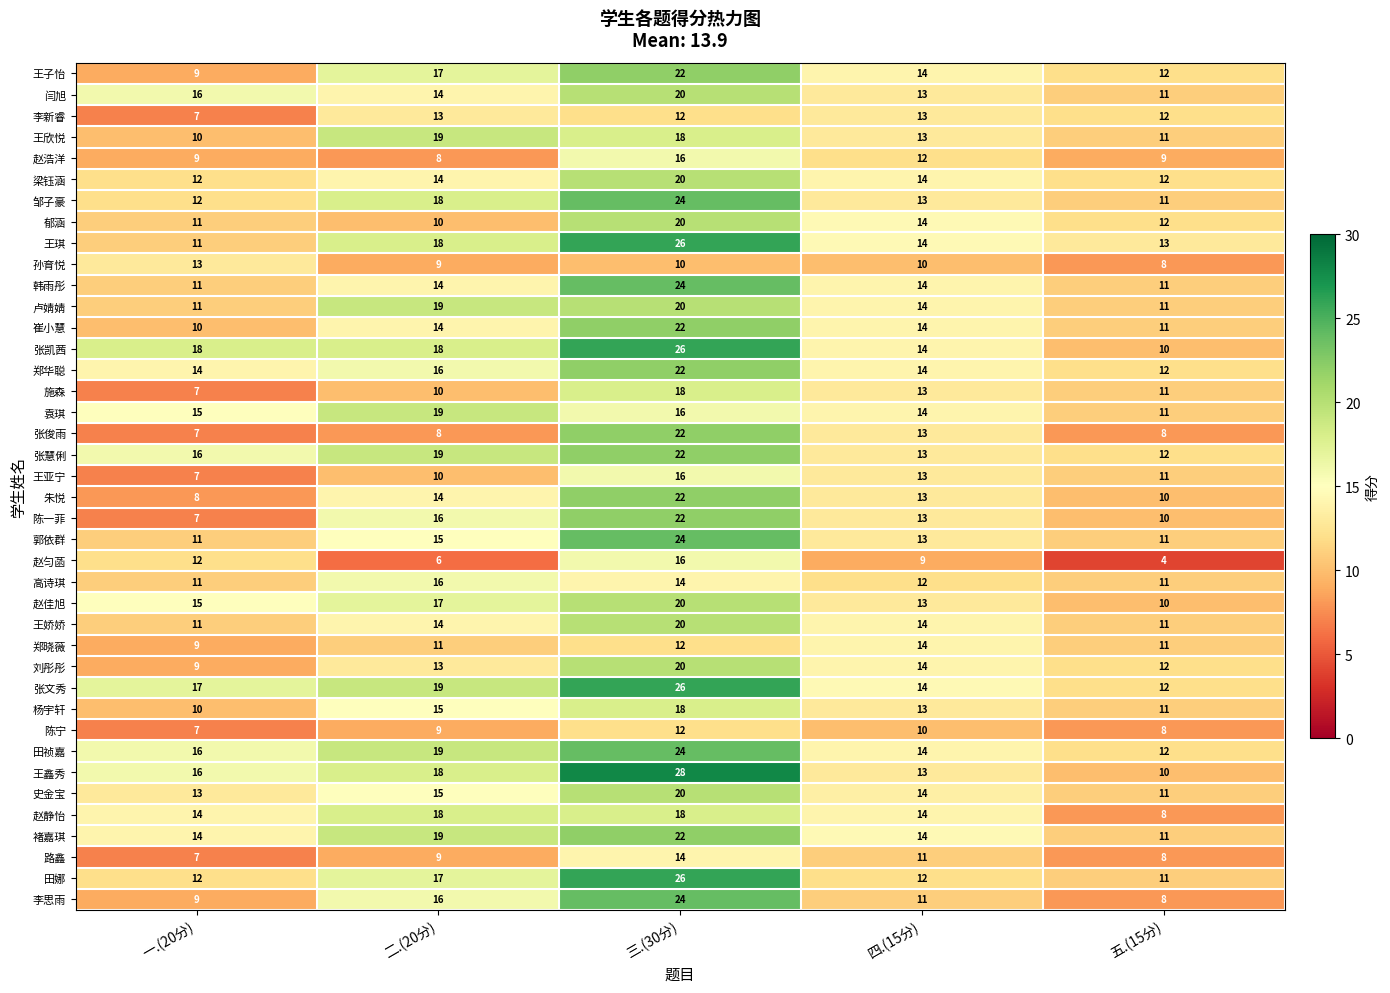

List the labels in order of 朱悦 value, smallest first.

一.(20分), 五.(15分), 四.(15分), 二.(20分), 三.(30分)